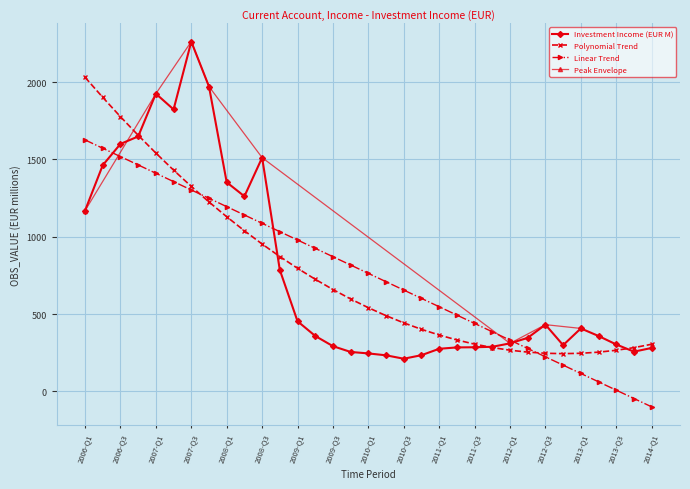

What is the lowest value of the Linear Trend series?

-100.3